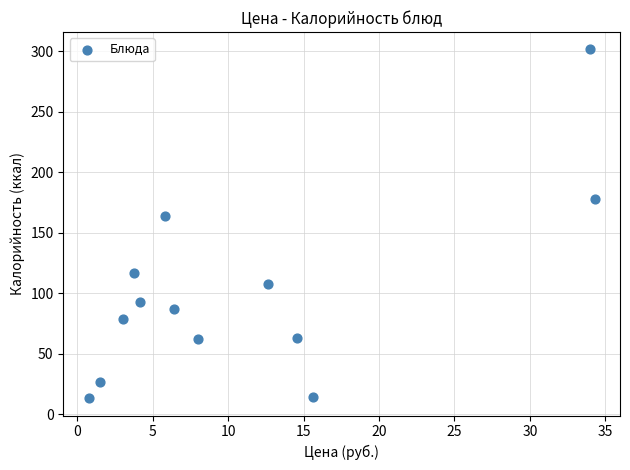

What is the range of X values (max minus min)?

33.5